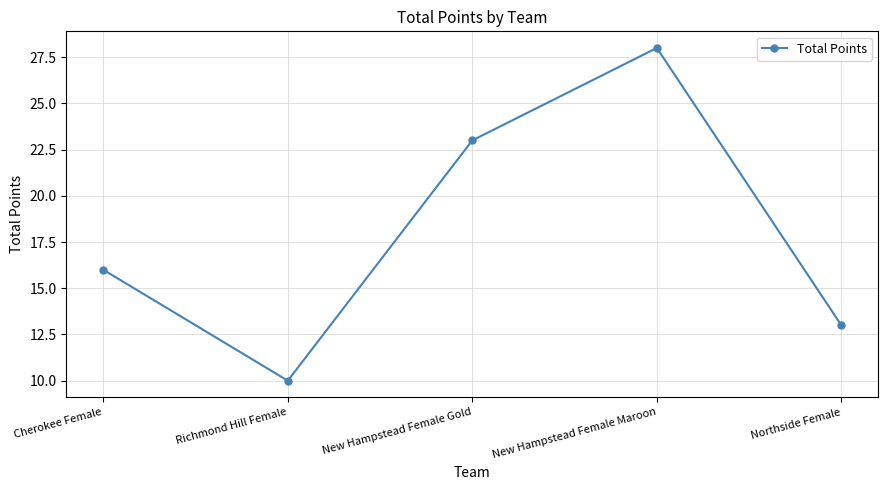

Reading left to right, list all the values displayed in this chart.

Cherokee Female=16	Richmond Hill Female=10	New Hampstead Female Gold=23	New Hampstead Female Maroon=28	Northside Female=13